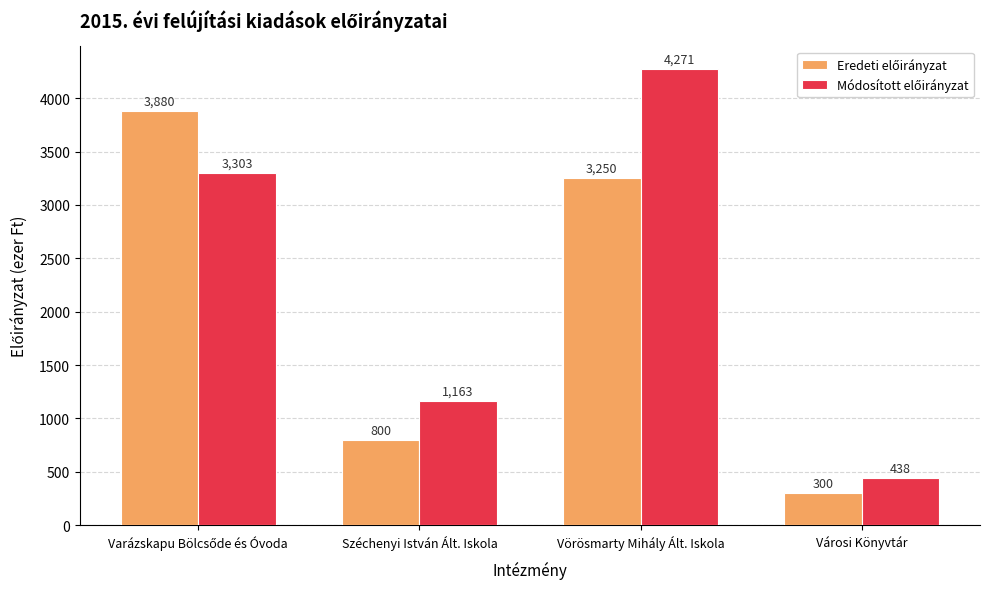

How many bars are there in each group?

2